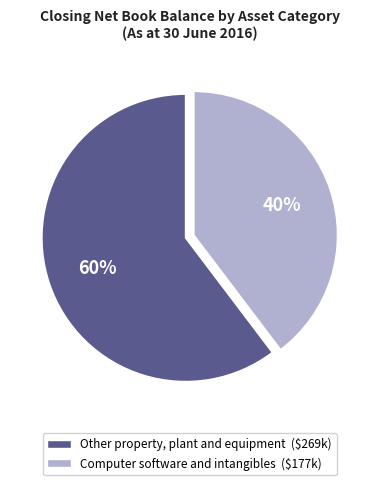

How many slices are in this pie chart?

2